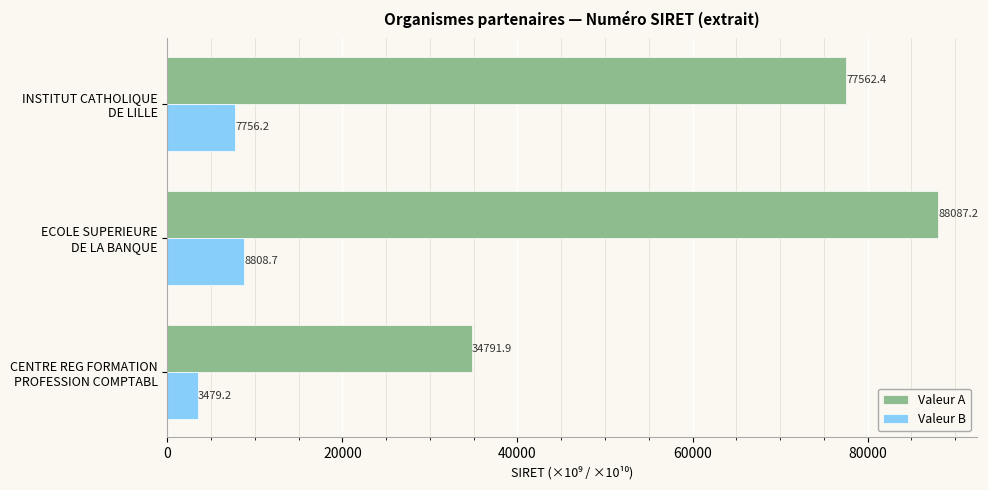

What is the average value of the Valeur A series?

66813.8